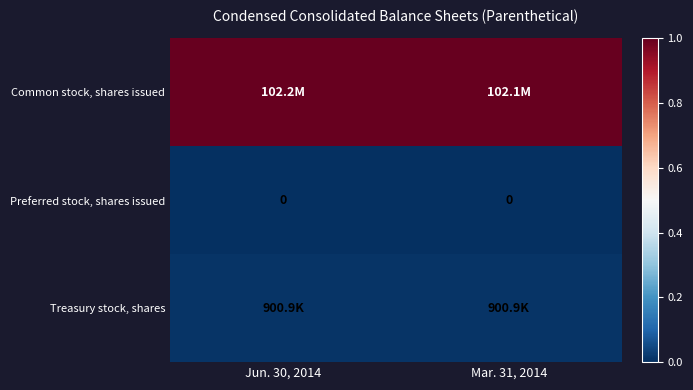

Which label corresponds to the largest value in the chart?

Jun. 30, 2014